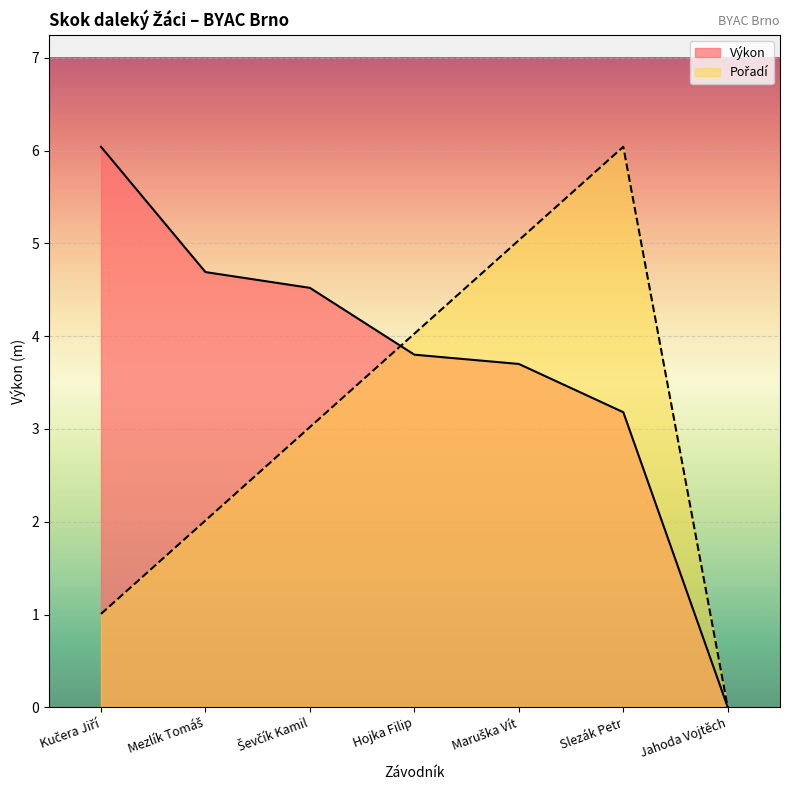

What is the greatest value displayed?

6.0